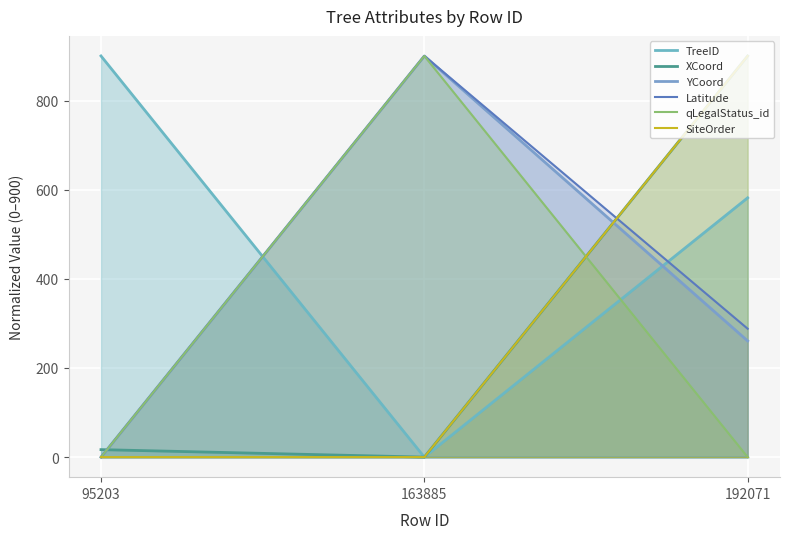

What are all the series names shown in the legend?

TreeID, XCoord, YCoord, Latitude, qLegalStatus_id, SiteOrder